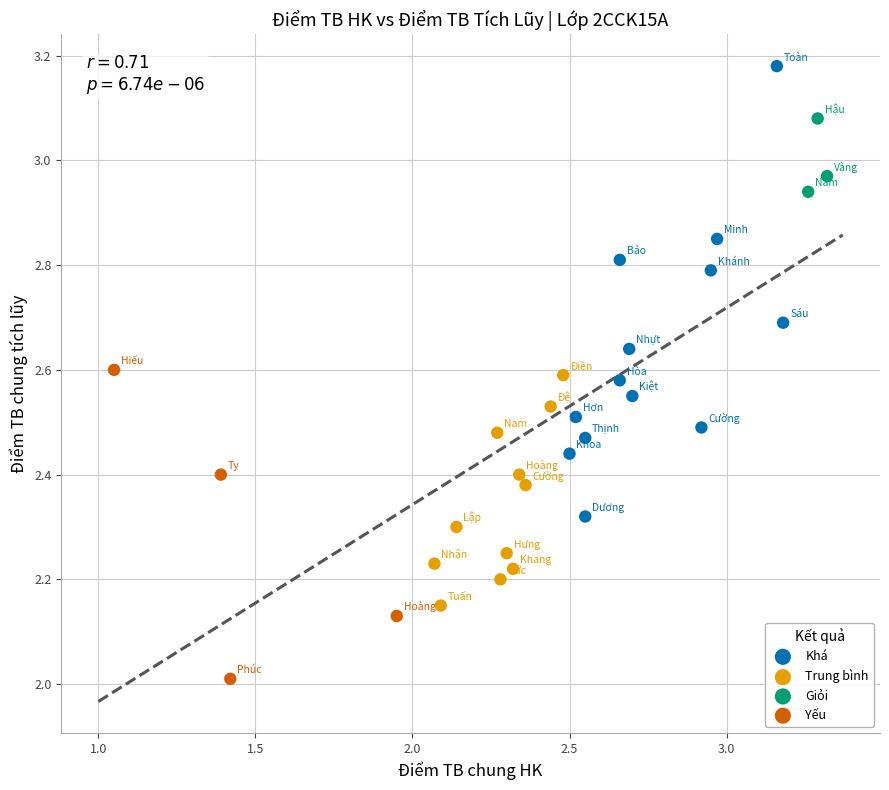

Which series contains the highest Y value?

Khá